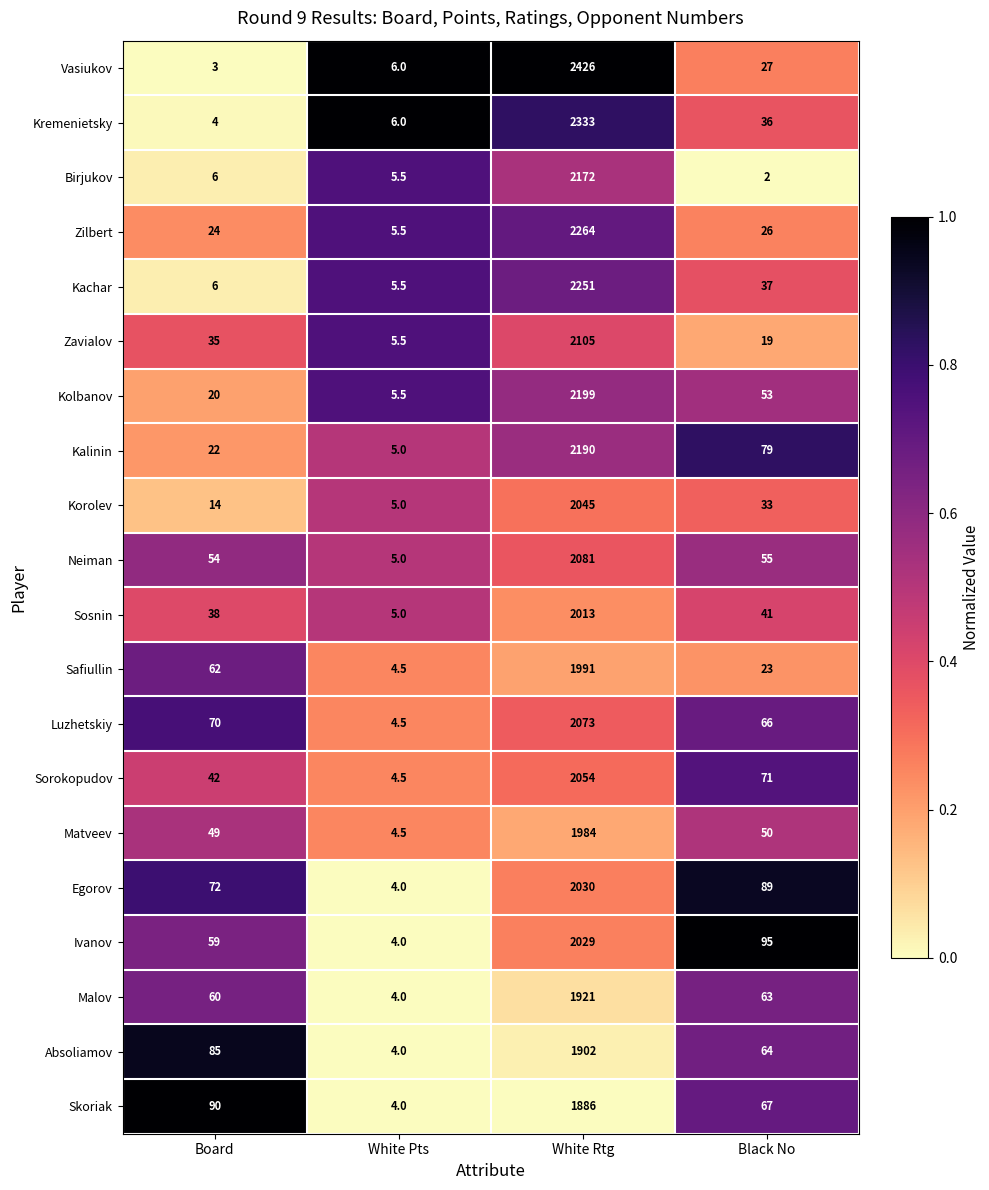

What is the difference between the maximum and minimum values in the Ivanov series?

2025.0